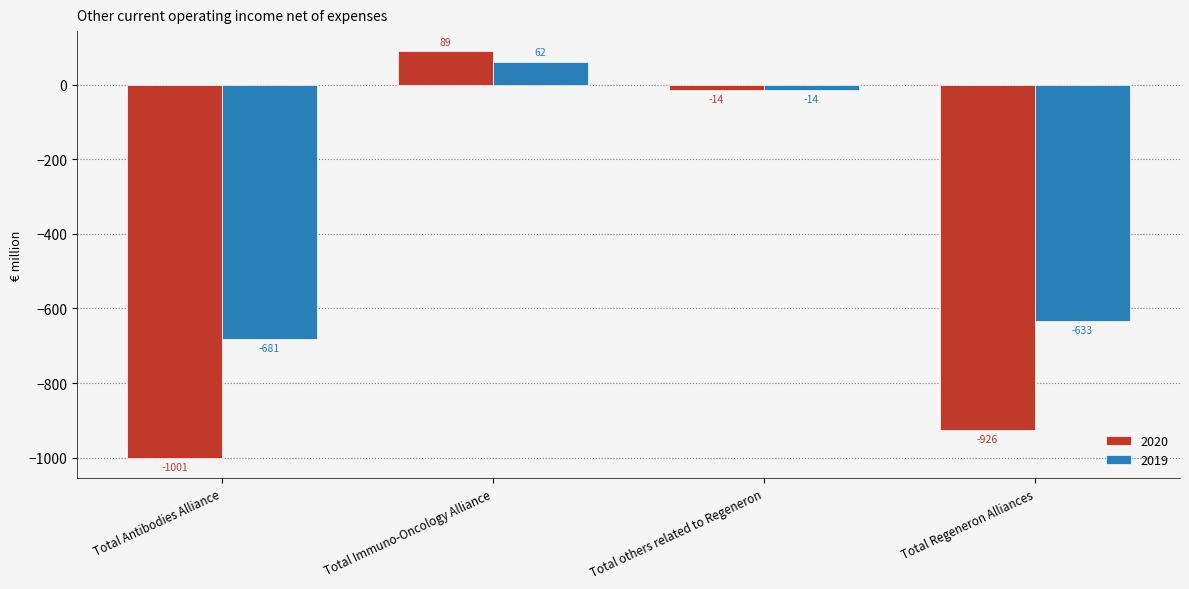

Which series changed the most between Total Immuno-Oncology Alliance and Total others related to Regeneron?

2020